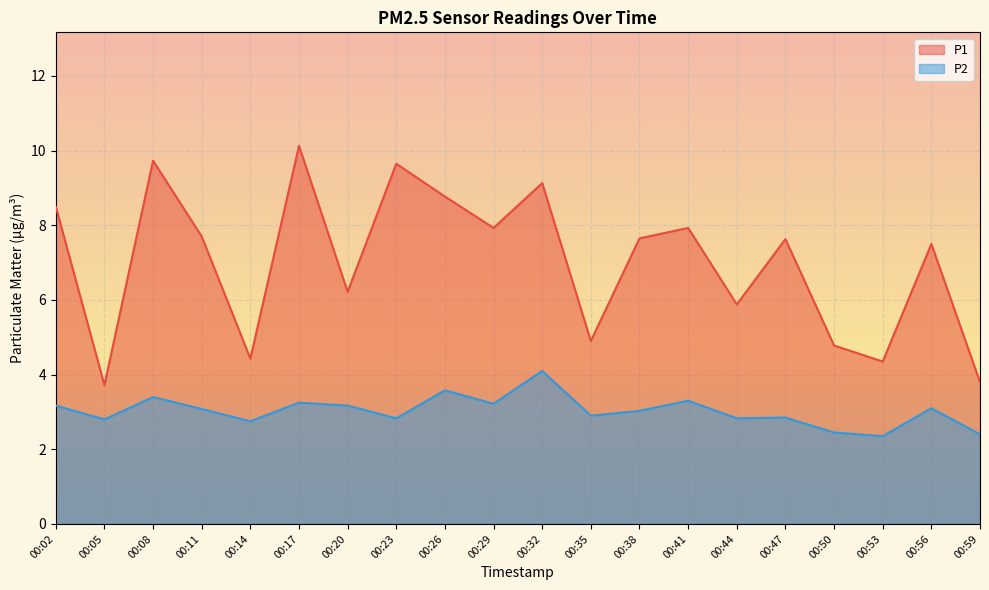

What is the total value across all series at 00:17?

13.4